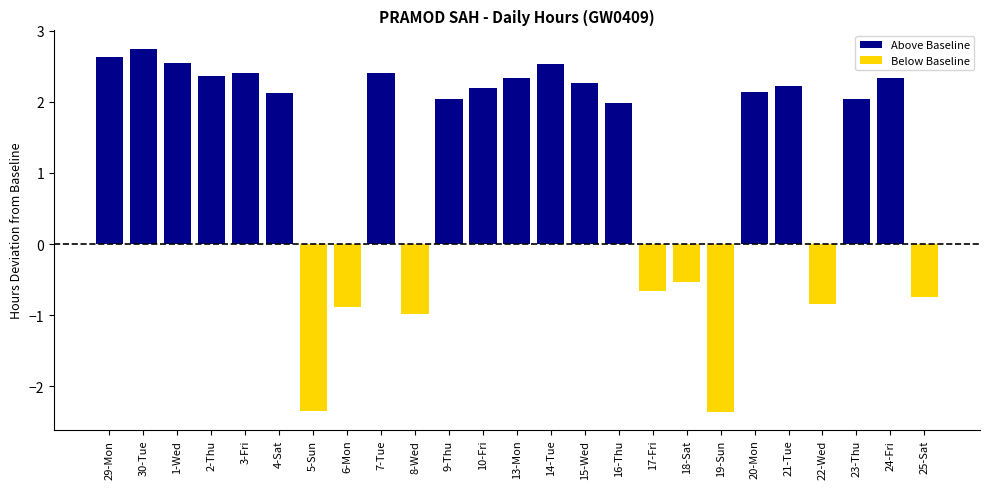

How many bars are there in total?

25